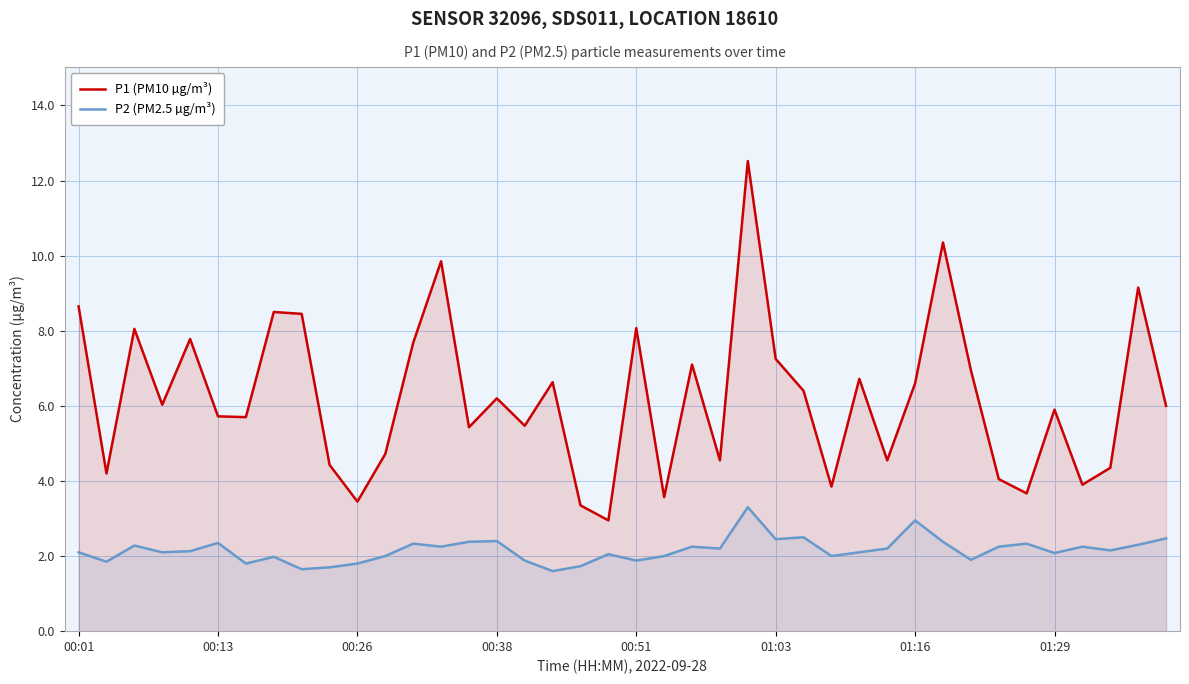

How many values in the P2 (PM2.5 µg/m³) series are below 2?

11